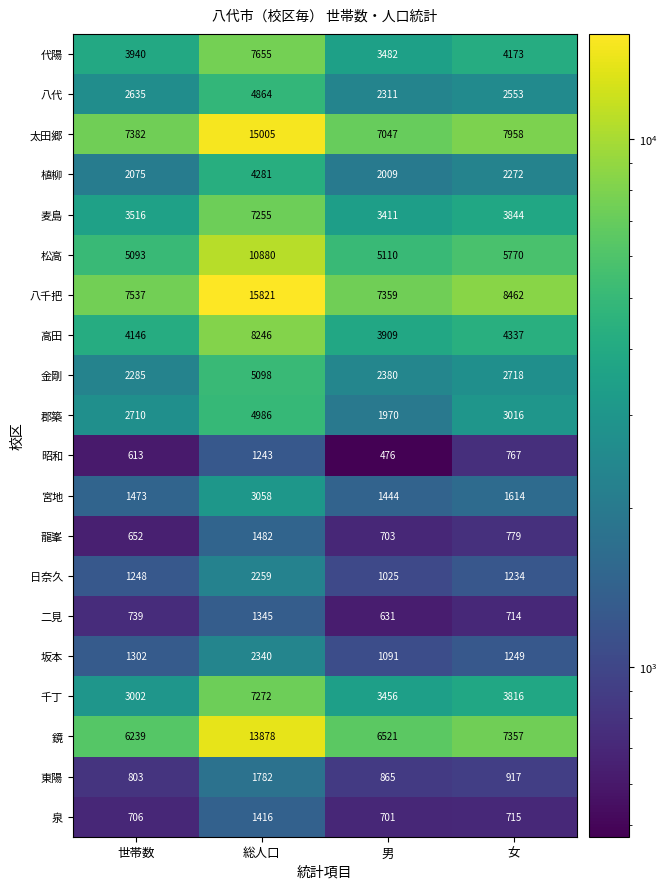

The value of 麦島 at 世帯数 is 3516. True or false?

True